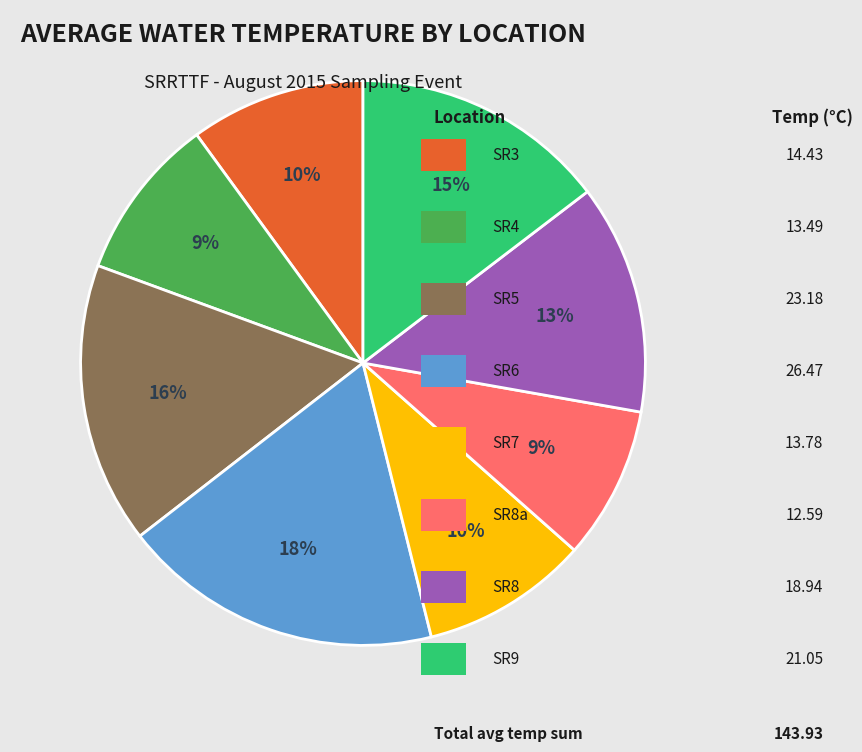

Does any single category account for the majority?

No